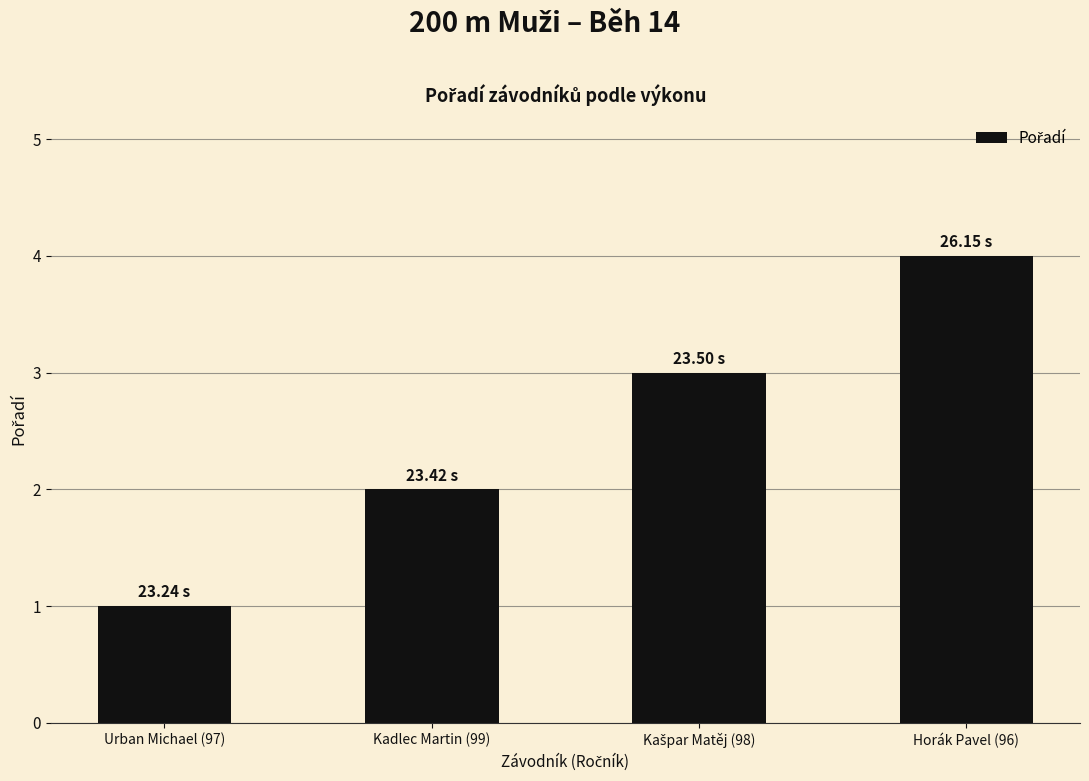

The chart shows a value of 1 at Kadlec Martin (99). True or false?

False